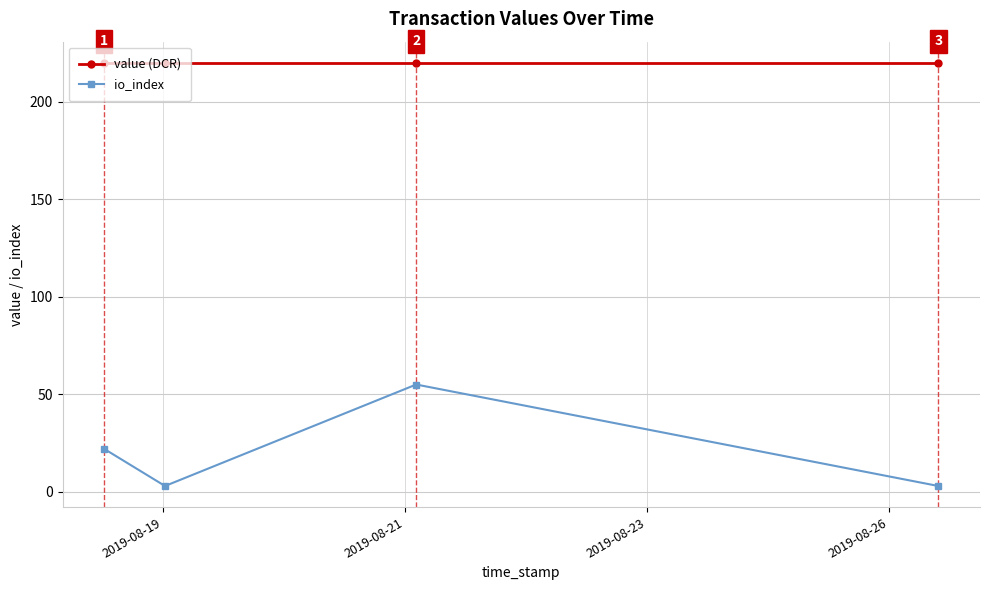

Which series has the largest range (max minus min)?

io_index